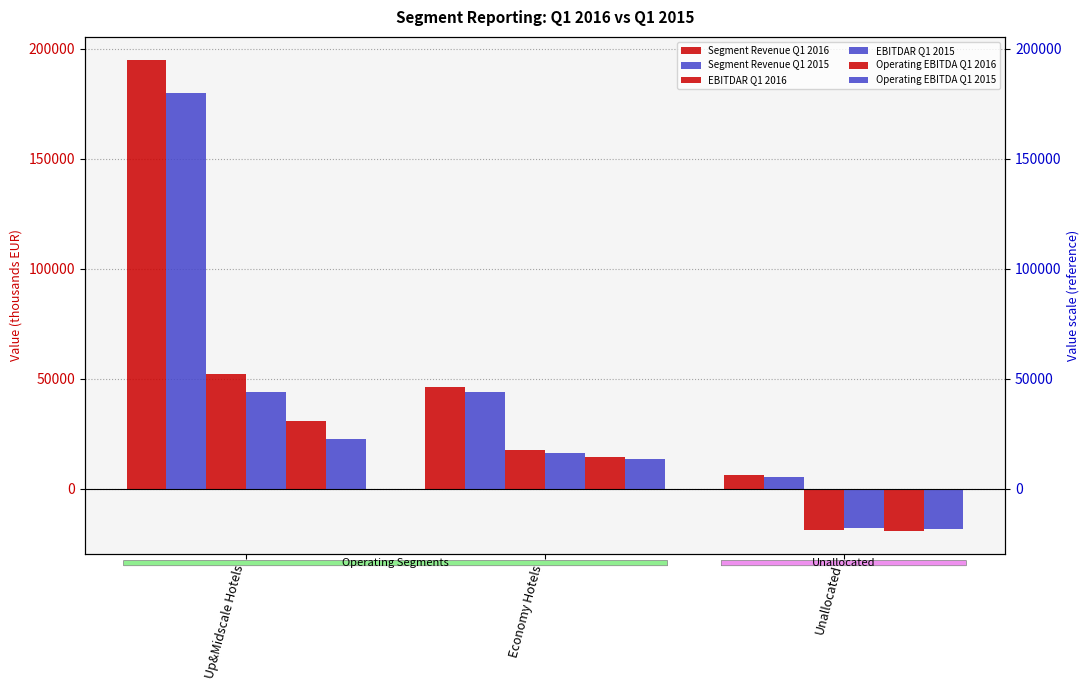

How many values in the Segment Revenue Q1 2015 series exceed 43993?

1